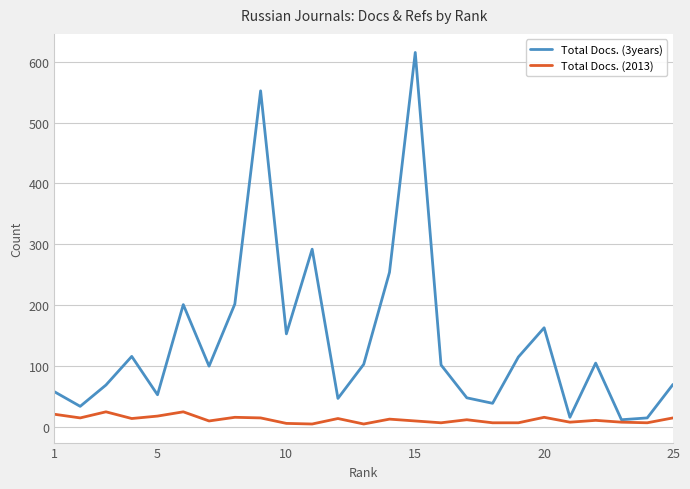

What are all the series names shown in the legend?

Total Docs. (3years), Total Docs. (2013)